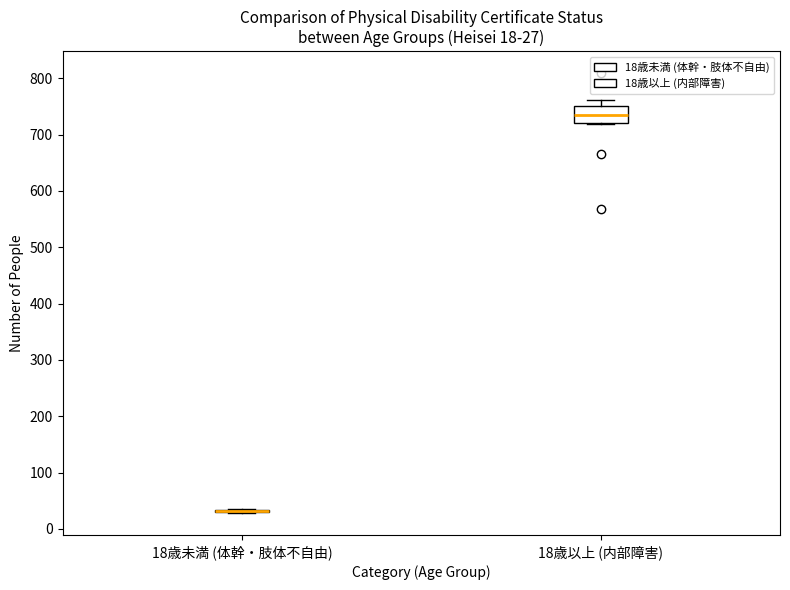

Comparing the boxes themselves (not the whiskers), which one is the tallest?

18歳以上 (内部障害)